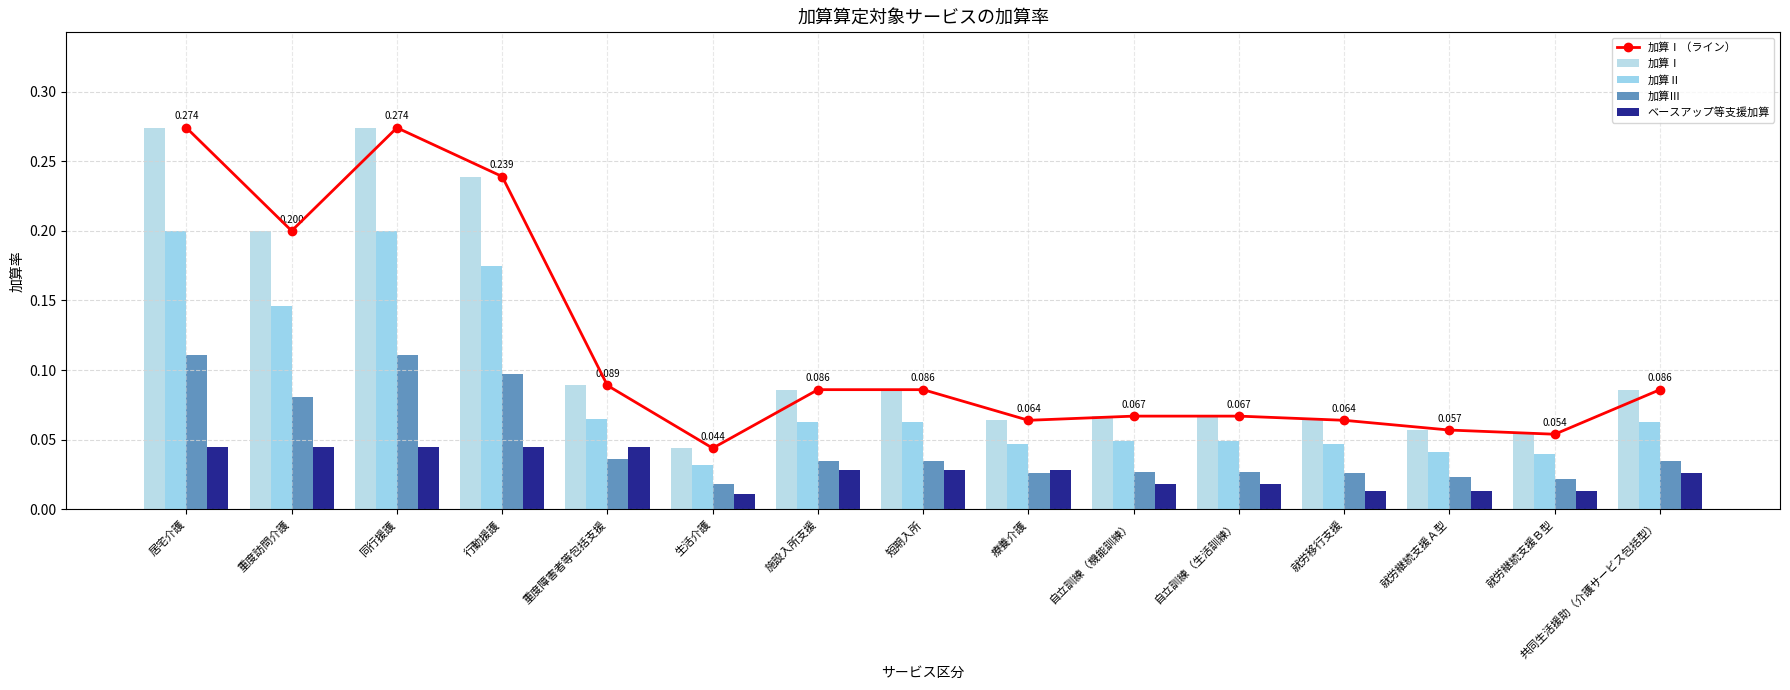

Reading left to right, what are all the values shown in this chart?

加算Ⅰ（ライン）: 0.3	0.2	0.3	0.2	0.1	0.0	0.1	0.1	0.1	0.1	0.1	0.1	0.1	0.1	0.1
加算Ⅰ: 0.3	0.2	0.3	0.2	0.1	0.0	0.1	0.1	0.1	0.1	0.1	0.1	0.1	0.1	0.1
加算Ⅱ: 0.2	0.1	0.2	0.2	0.1	0.0	0.1	0.1	0.0	0.0	0.0	0.0	0.0	0.0	0.1
加算Ⅲ: 0.1	0.1	0.1	0.1	0.0	0.0	0.0	0.0	0.0	0.0	0.0	0.0	0.0	0.0	0.0
ベースアップ等支援加算: 0.0	0.0	0.0	0.0	0.0	0.0	0.0	0.0	0.0	0.0	0.0	0.0	0.0	0.0	0.0